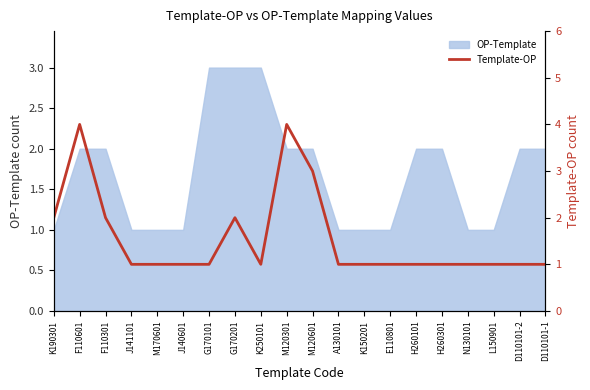

Which label corresponds to the smallest value in the chart?

J141101